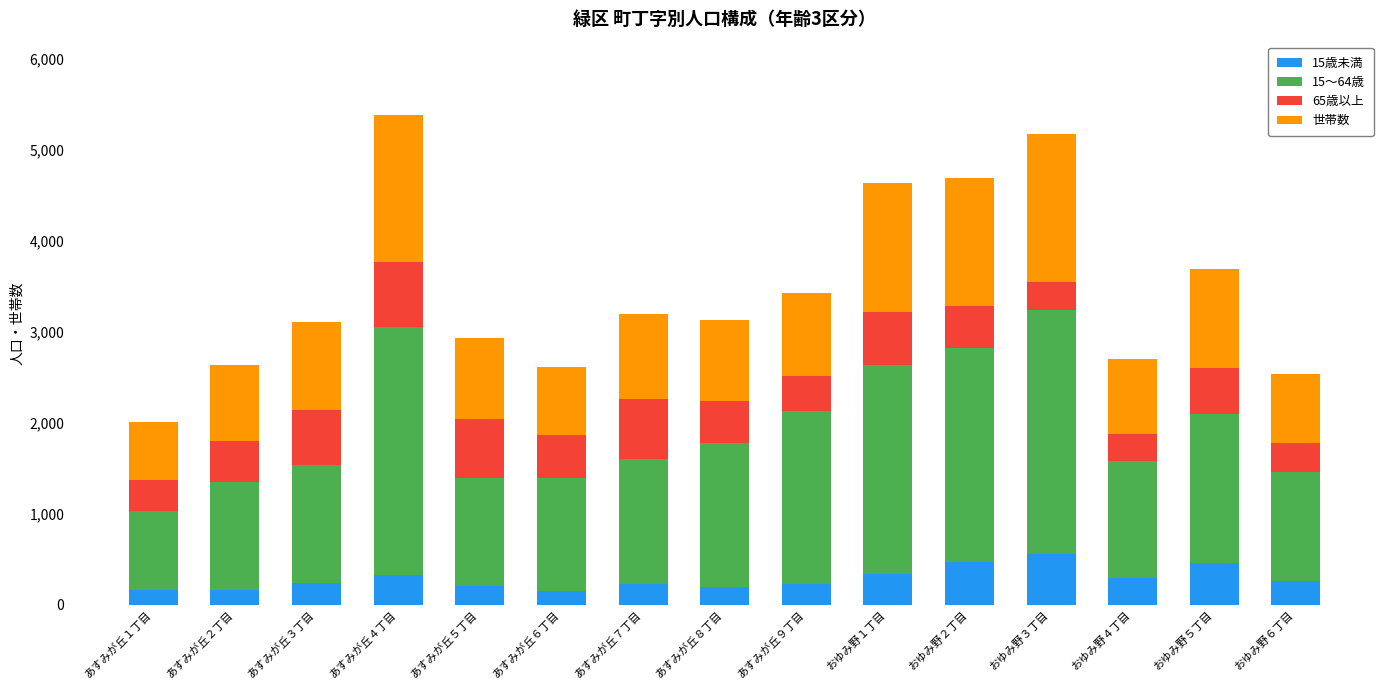

What is the lowest value of the 15歳未満 series?

148